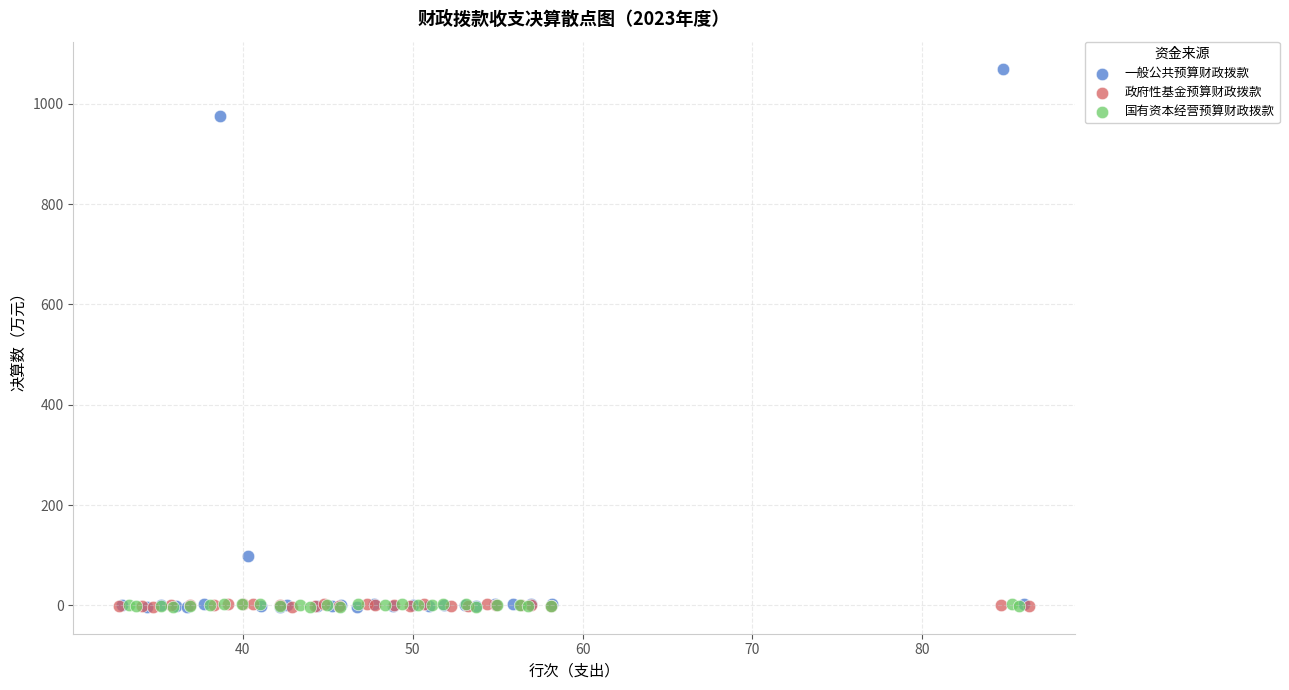

Which series contains the highest Y value?

一般公共预算财政拨款